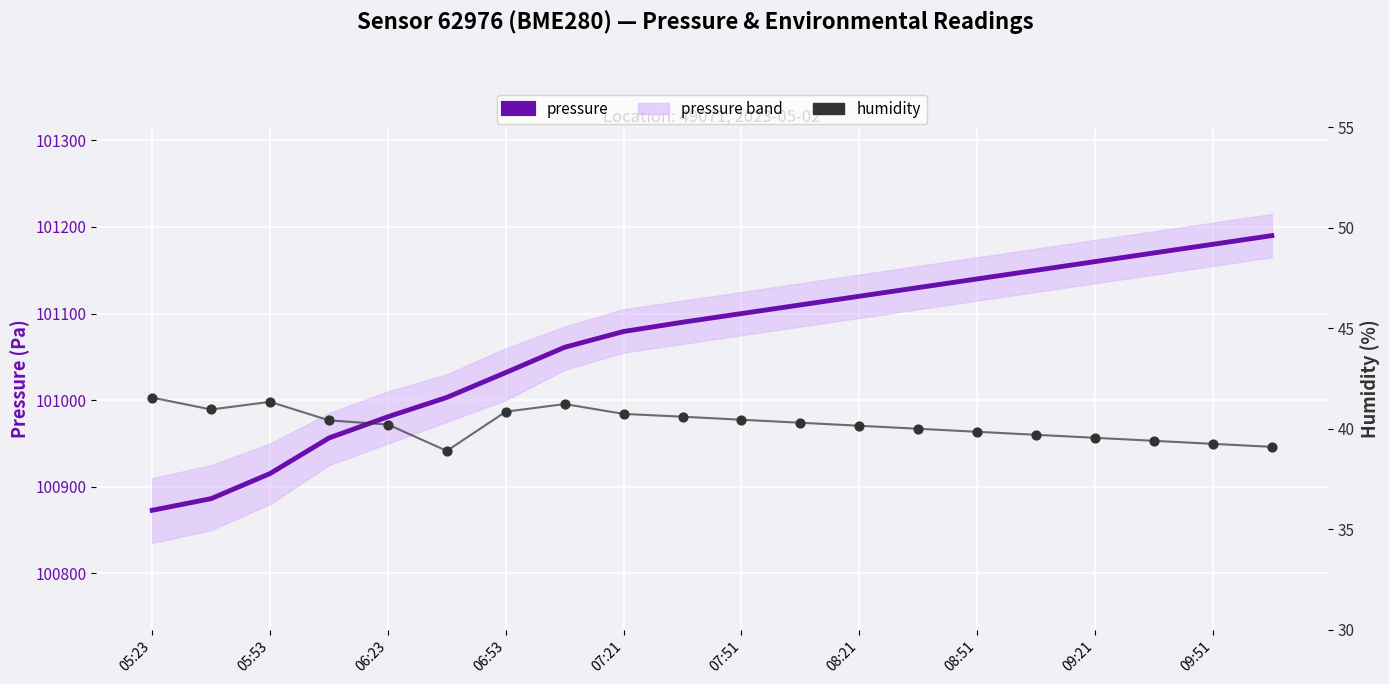

Which series contains the highest Y value?

pressure